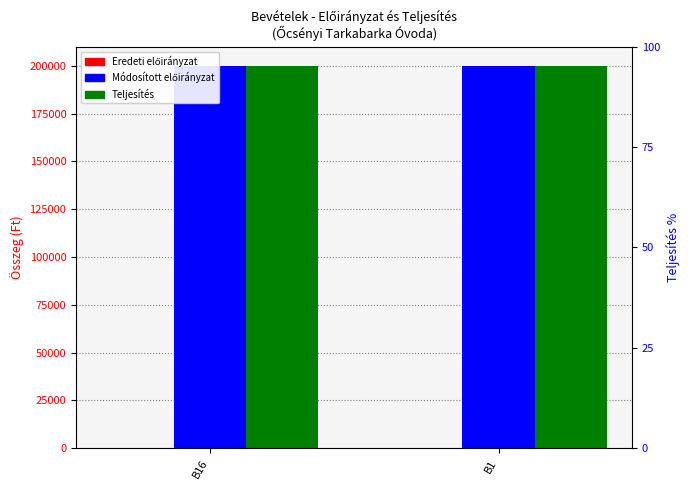

List the labels in order of Módosított előirányzat value, smallest first.

B16, B1